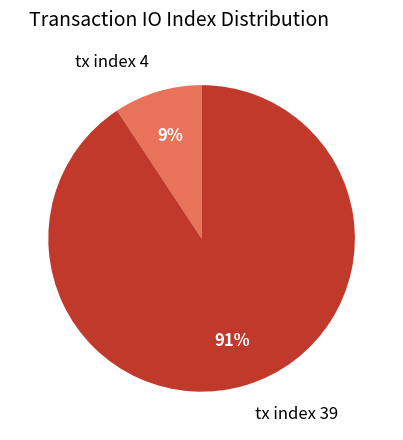

Count the number of slices in the pie.

2